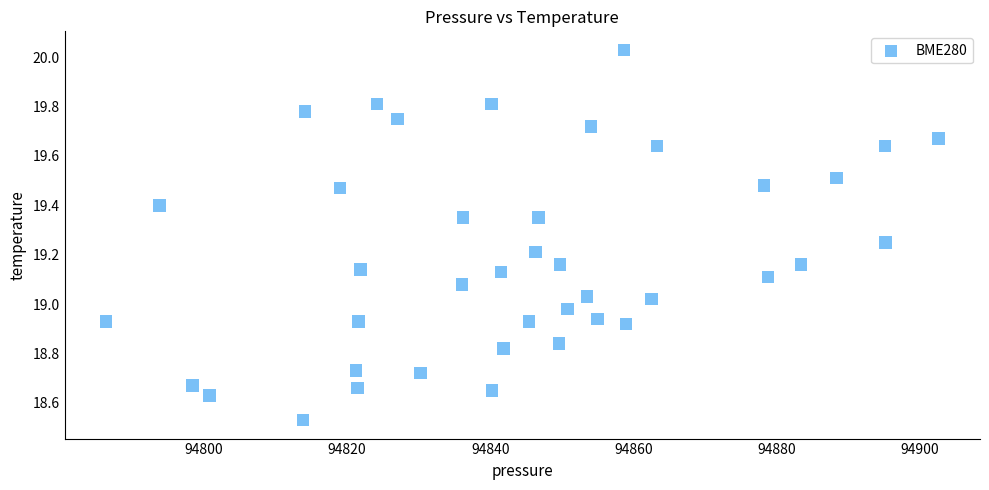

What is the range of Y values (max minus min)?

1.5